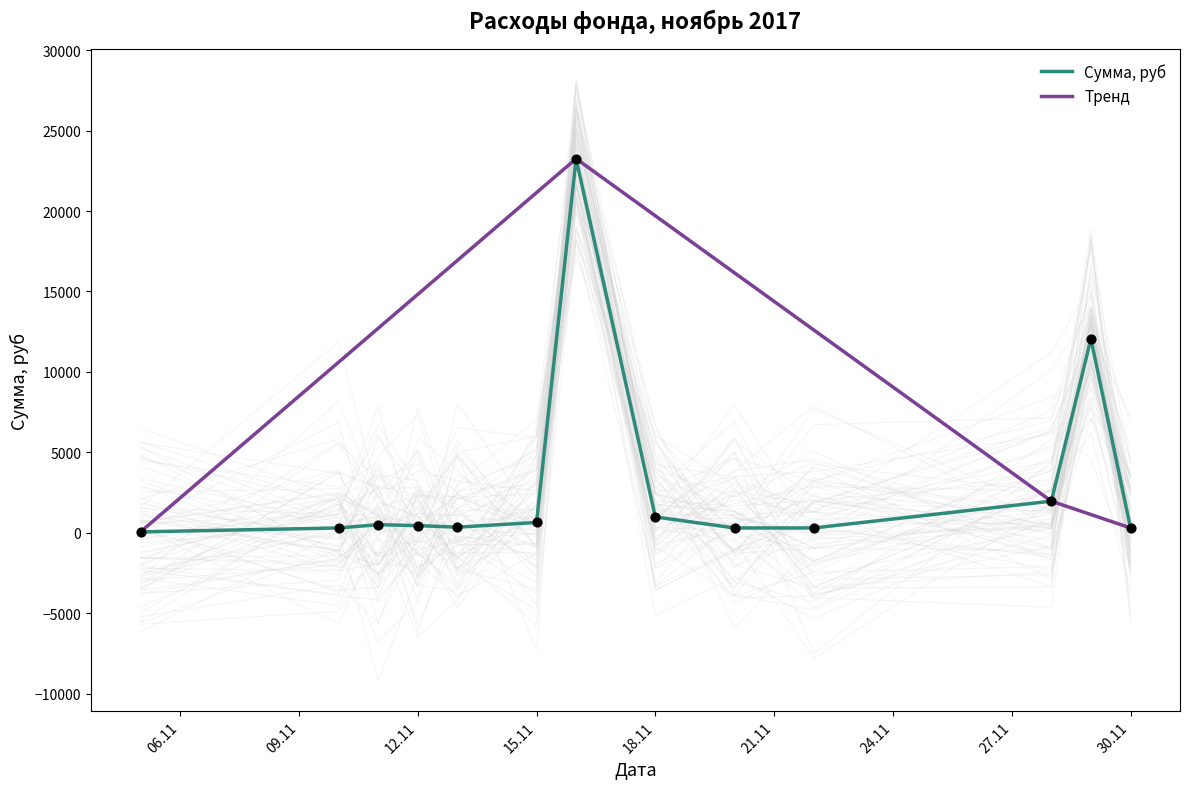

What is the change in value from 2017-11-16 to 2017-11-18?

-22272.5